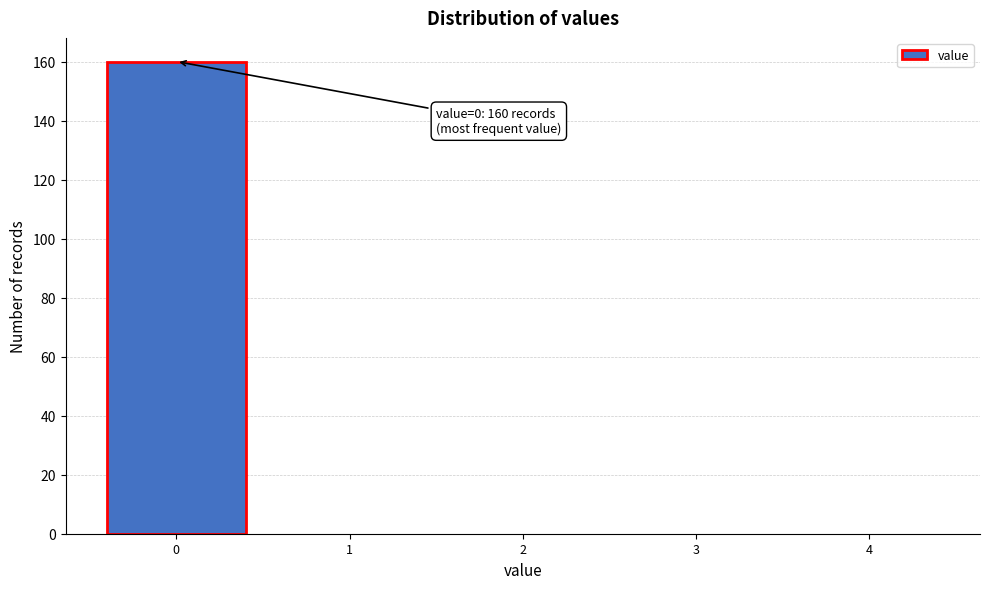

Which range on the x-axis has the tallest bar?

-0.5 to 0.5